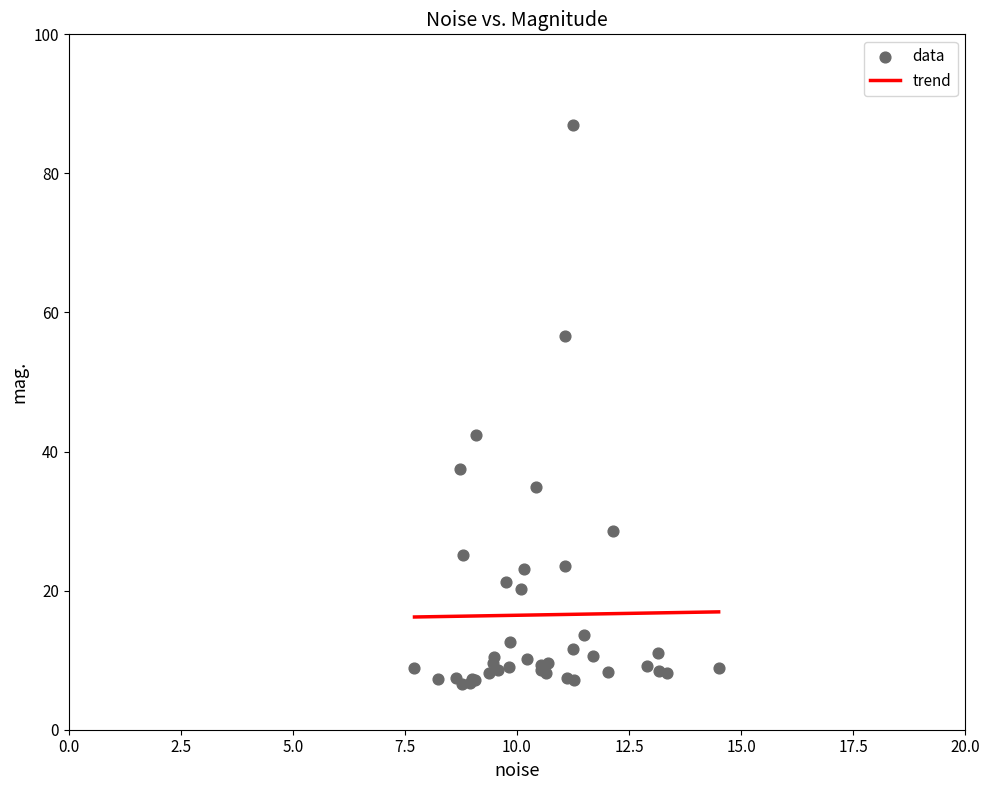

What Y value in the scatter plot is closest to 46?

42.3